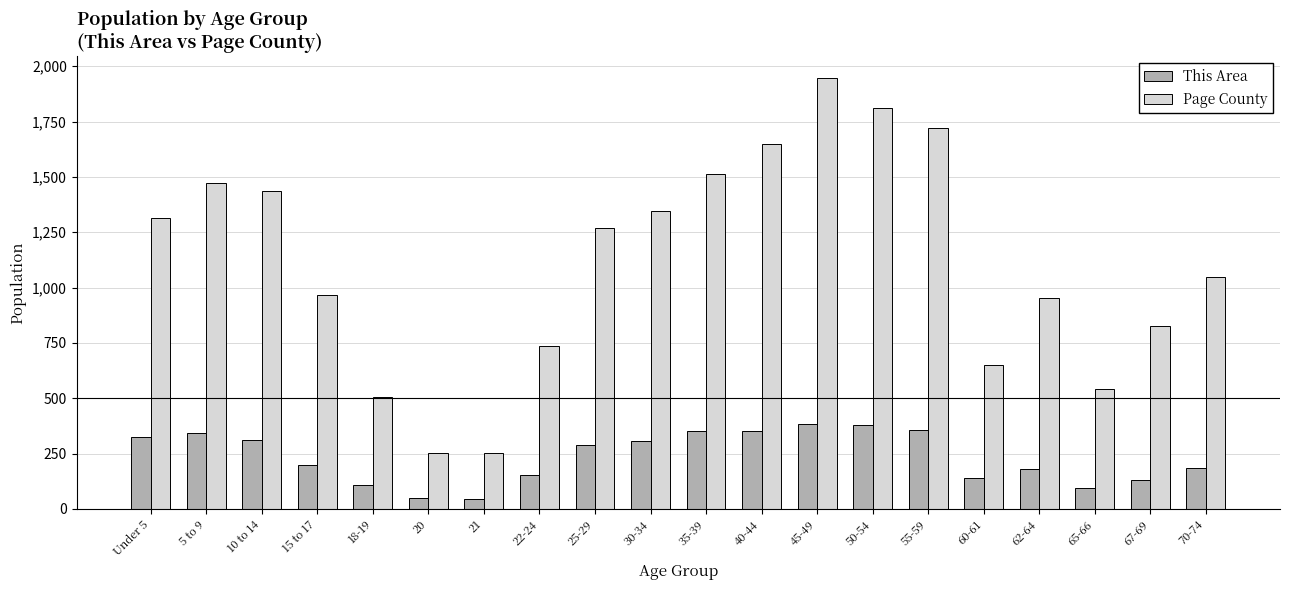

How many bars are there in each group?

2